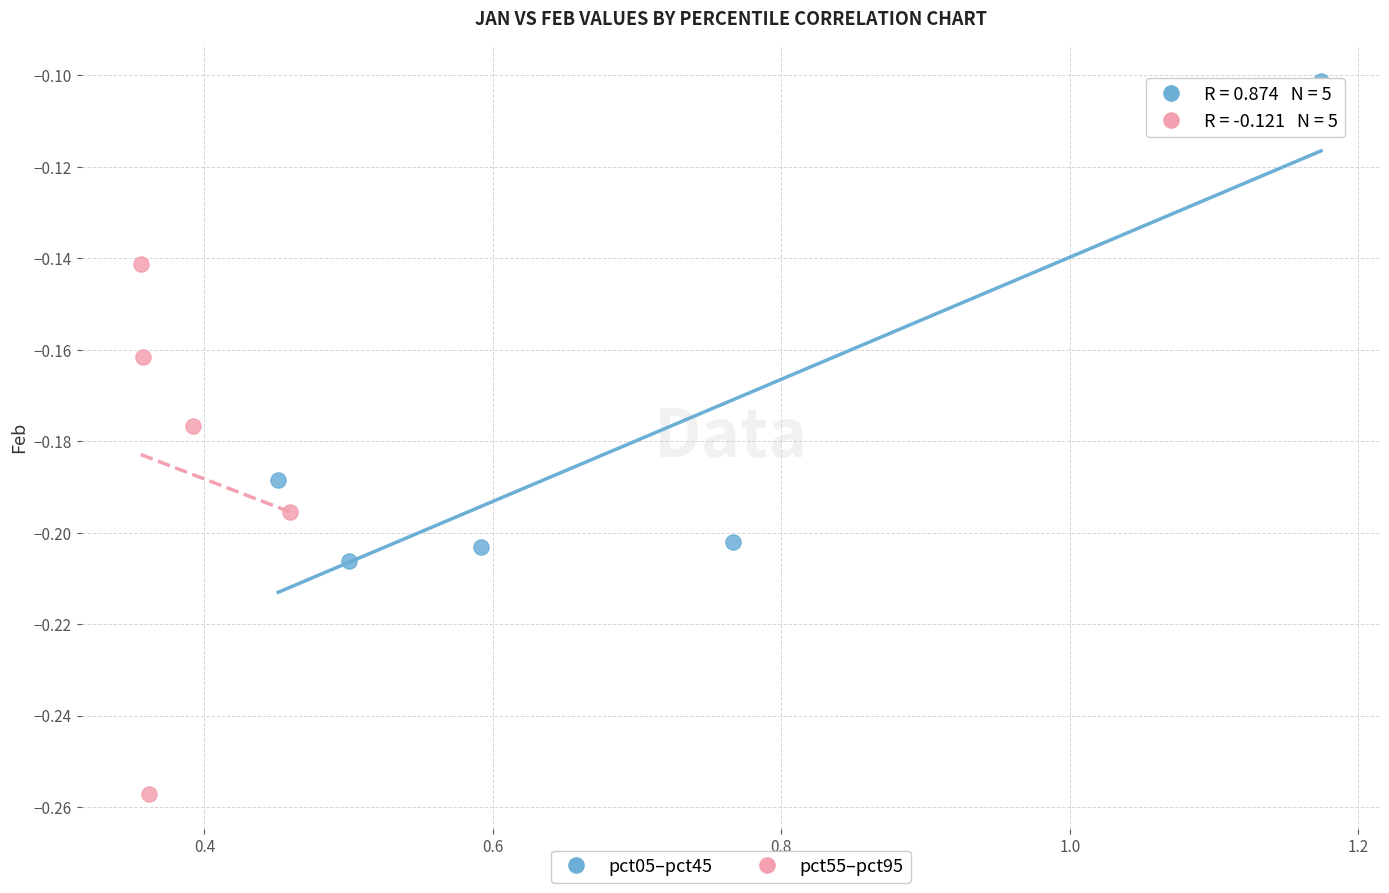

Which series contains the highest Y value?

pct05–pct45